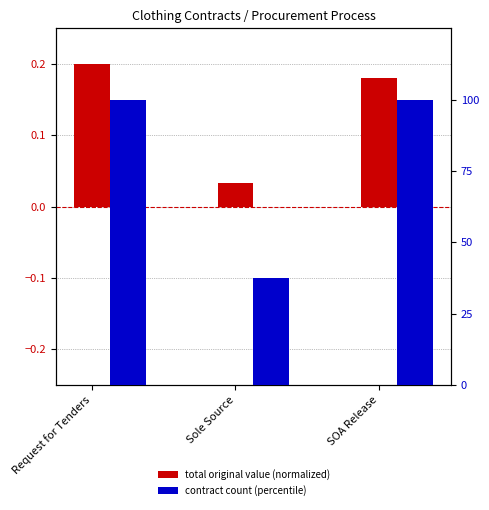

Reading left to right, extract all data points from this chart.

total original value (normalized): Request for Tenders=0.2	Sole Source=0.0	SOA Release=0.2
contract count (percentile): Request for Tenders=100.0	Sole Source=37.5	SOA Release=100.0